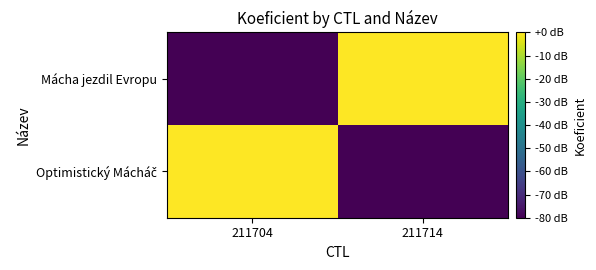

Between 211704 and 211714, which is larger?

211704